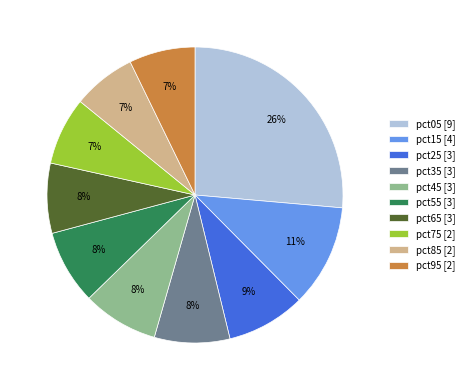

Is pct05 [9] the majority of the pie?

No